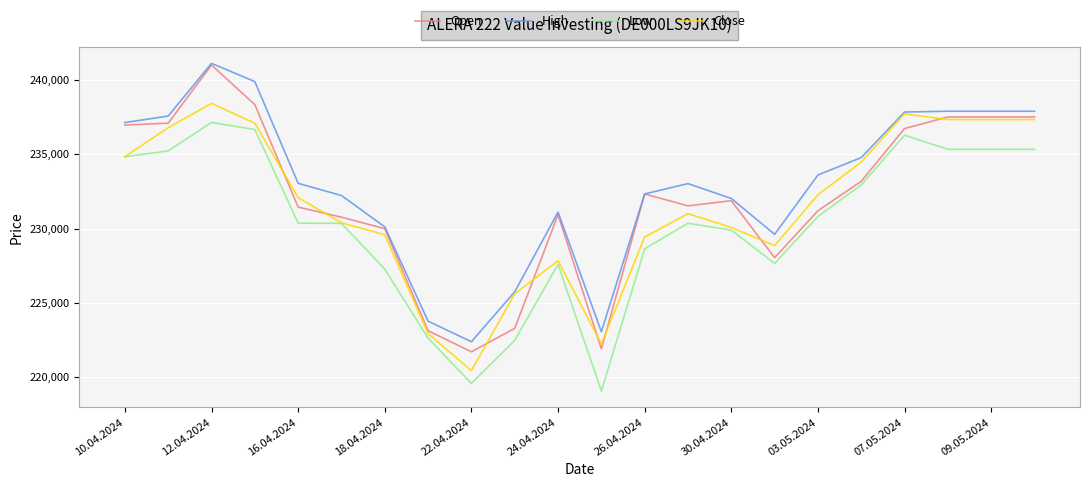

What is the minimum value shown in the chart?

219068